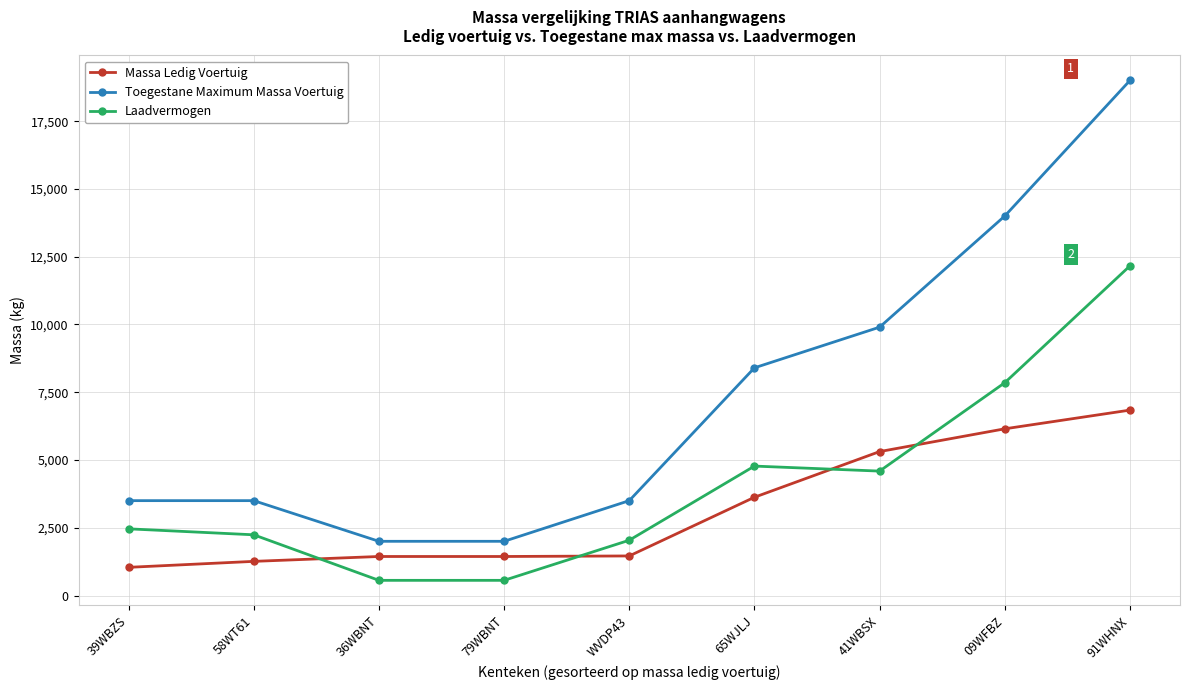

What is the label of the 1st point from the left?

39WBZS